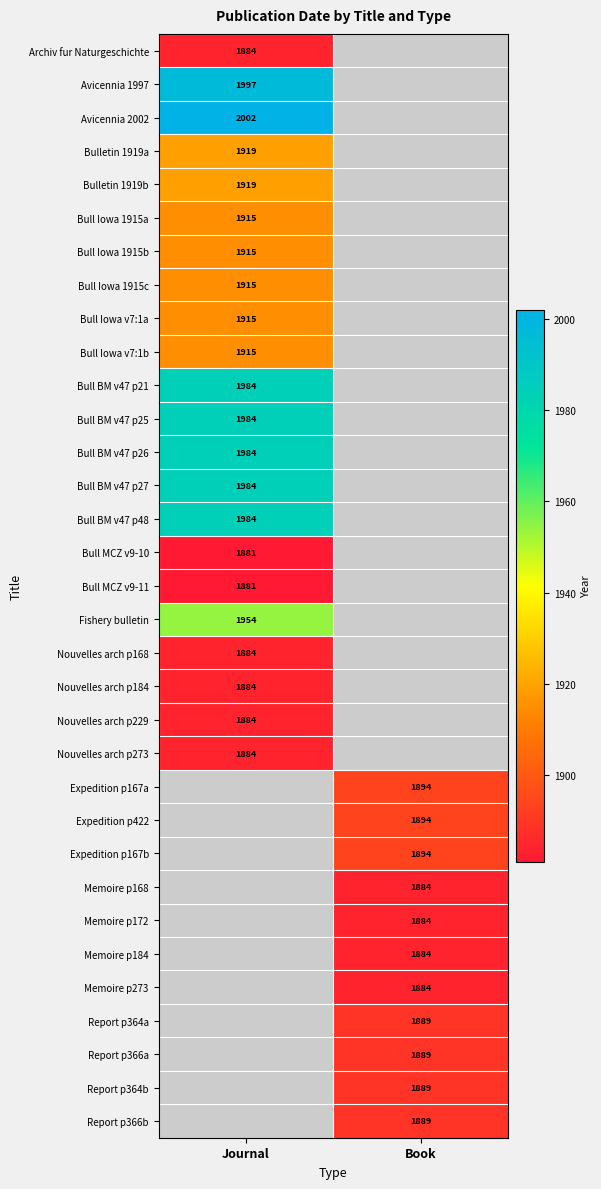

Between Journal and Book, which is larger?

Book